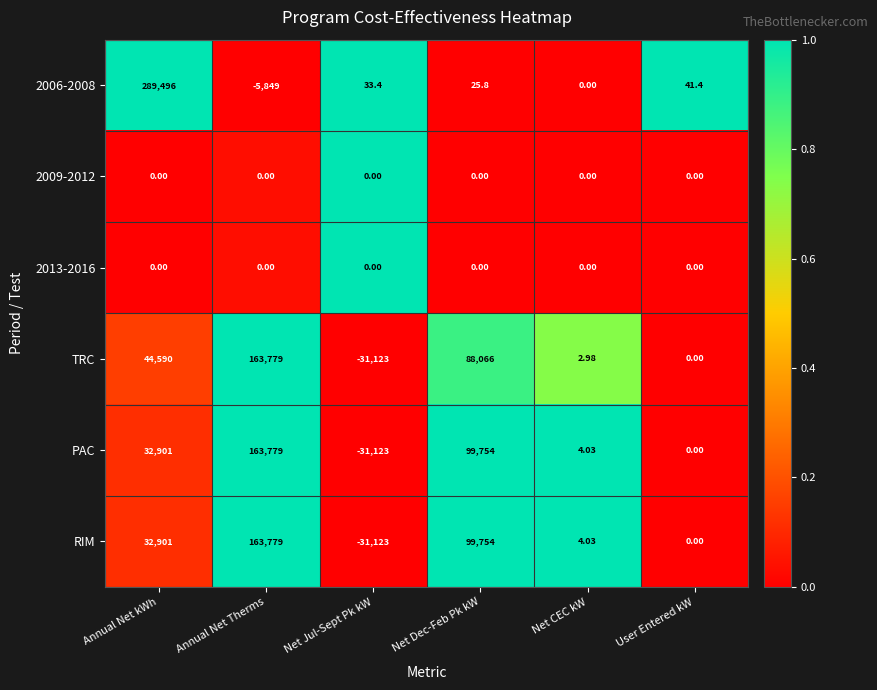

Which series changed the most between Annual Net Therms and Net Dec-Feb Pk kW?

TRC